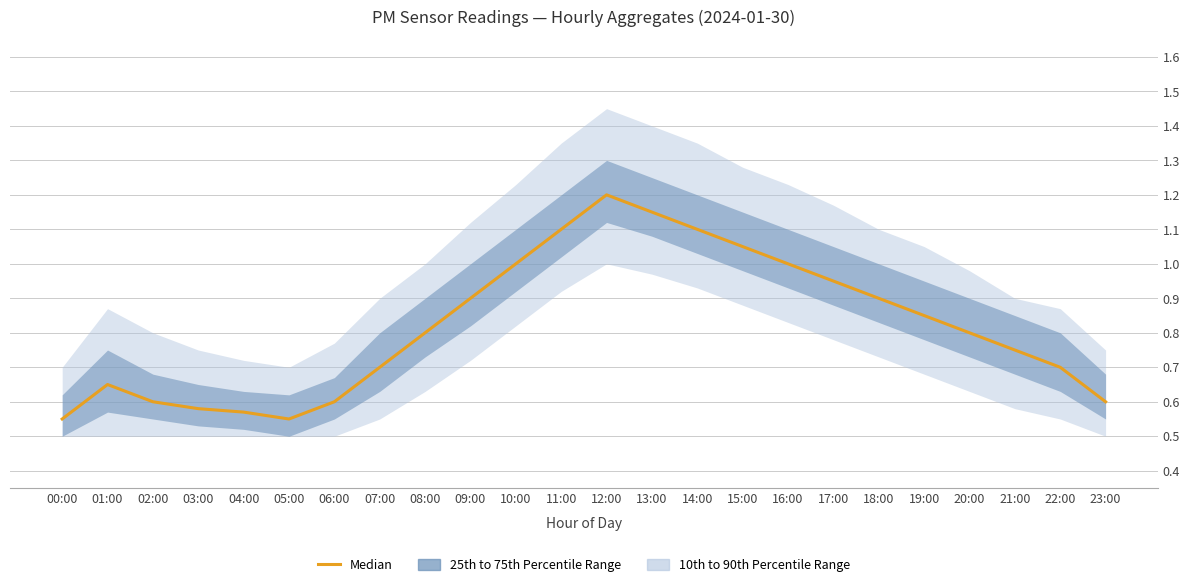

True or false: the data shows 0.8 at 08:00.

True